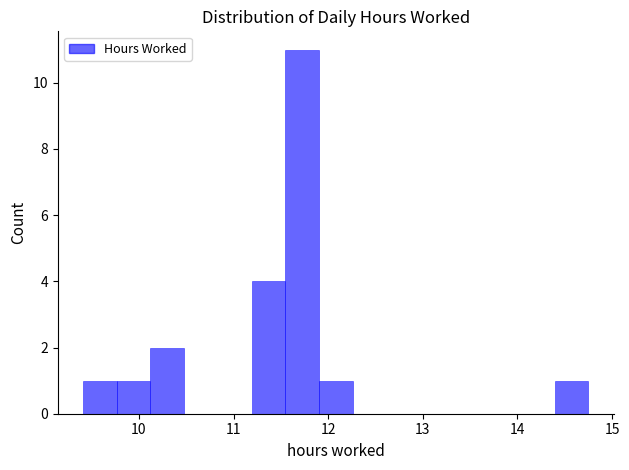

Around what value on the x-axis is the tallest bar? Give the approximate position of its centre, as read against the axis.

11.7